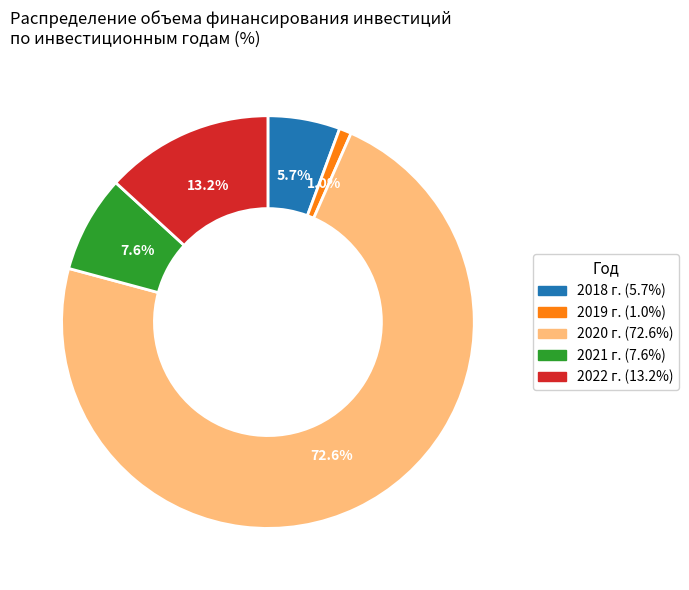

True or false: 2019 г. accounts for 1% of the total.

True